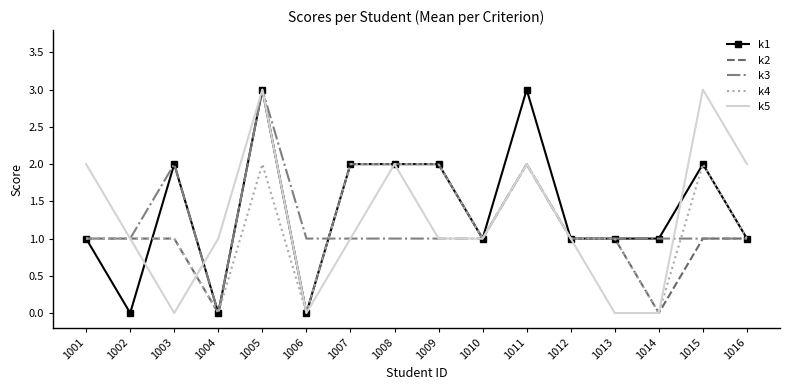

What is the difference between the maximum and minimum values in the k3 series?

3